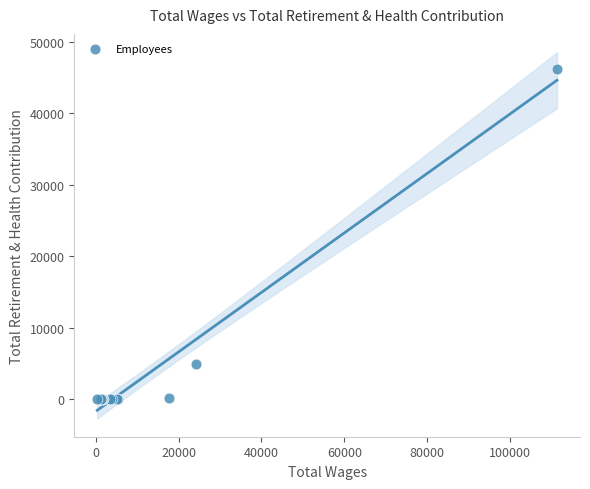

What Y value in the scatter plot is closest to 23113?

4881